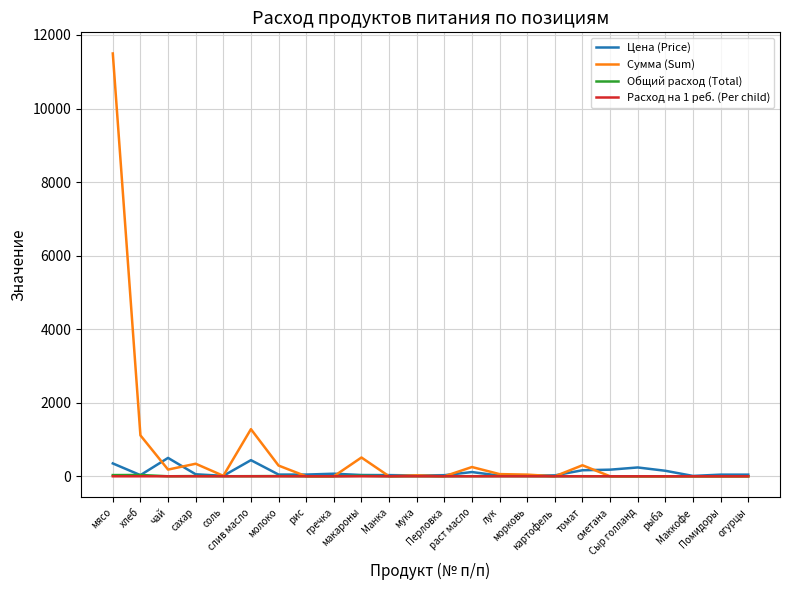

What is the greatest value displayed?

11497.5